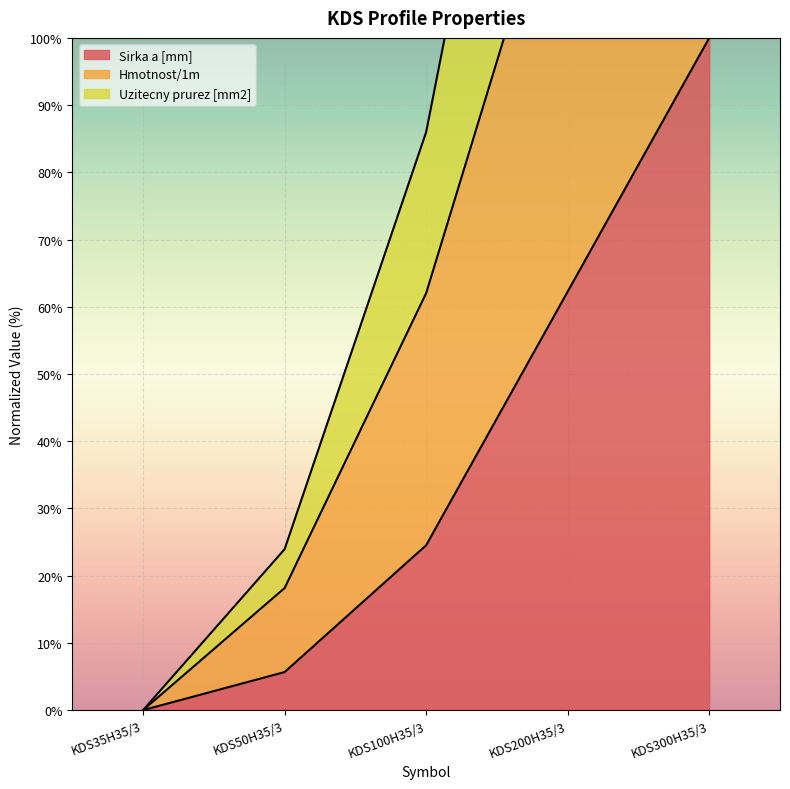

True or false: Uzitecny prurez [mm2] and Sirka a [mm] intersect in this chart.

False